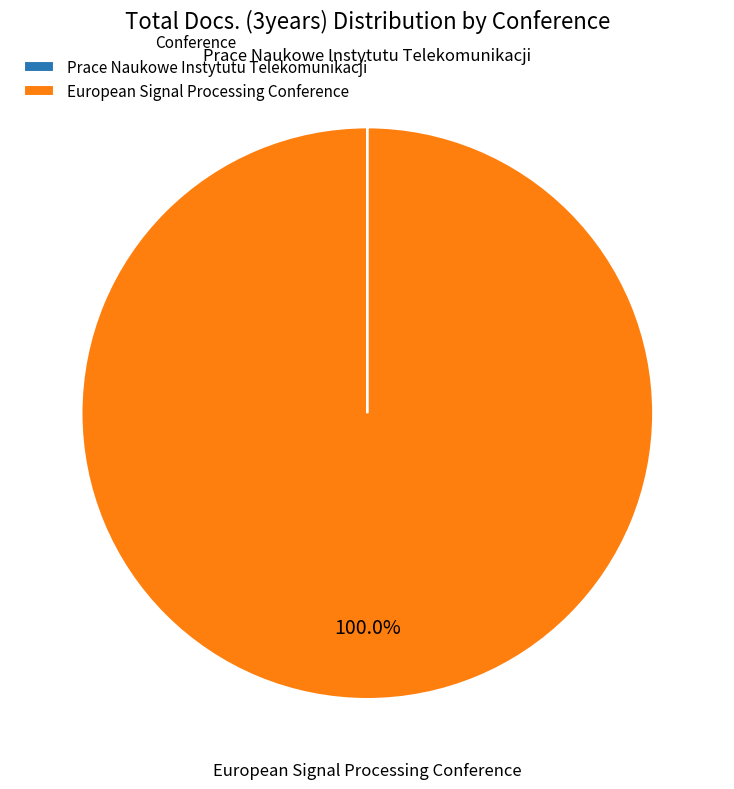

What is the largest slice in the pie chart?

European Signal Processing Conference